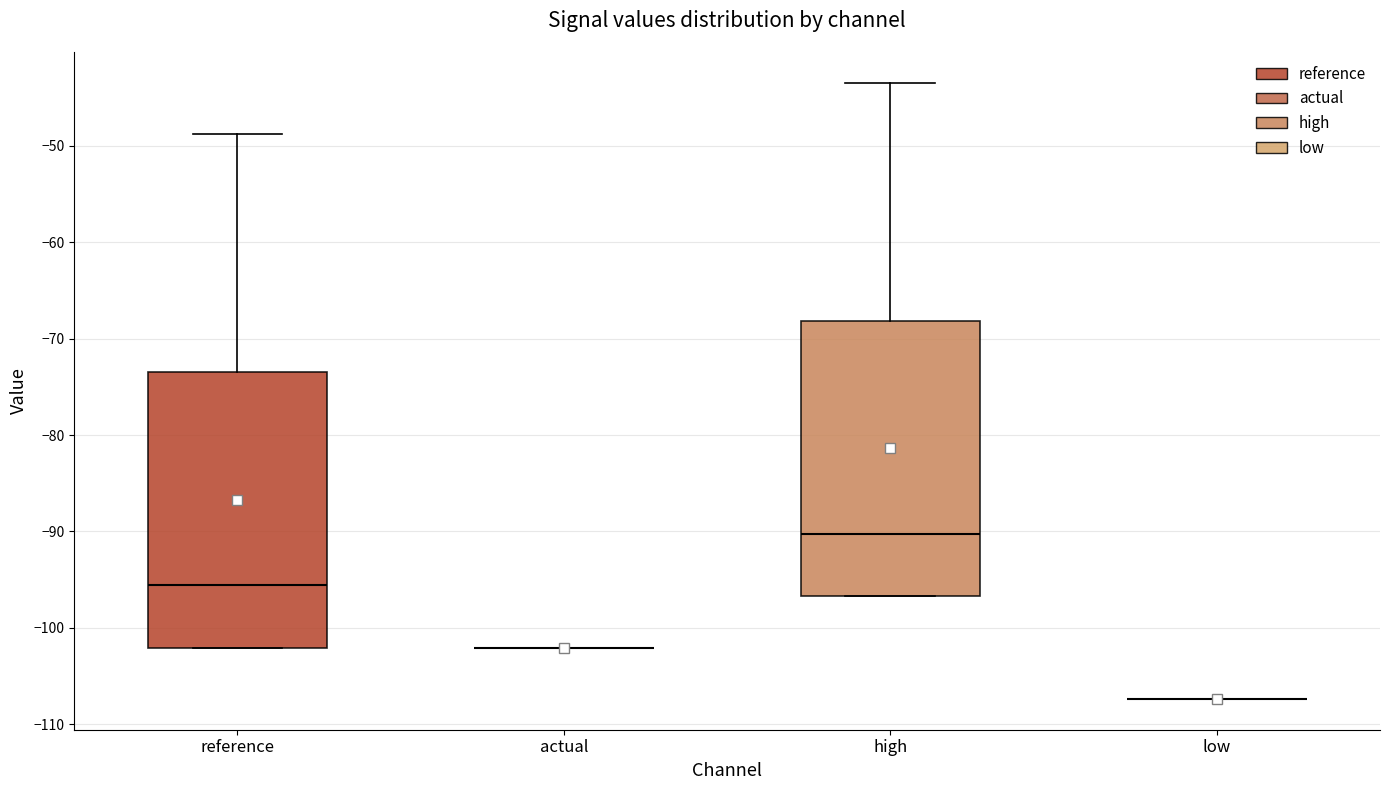

Reading left to right, read every box against the y-axis: the position of its median line, the range the box covers, and the ends of its whiskers. The values are not printed on the chart, so give them approximately, as read against the axis.

reference: median -96, box -102 to -73, whiskers -102 to -49
actual: box collapsed to a line at -102, whiskers -102 to -102
high: median -90, box -97 to -68, whiskers -97 to -43
low: box collapsed to a line at -107, whiskers -107 to -107